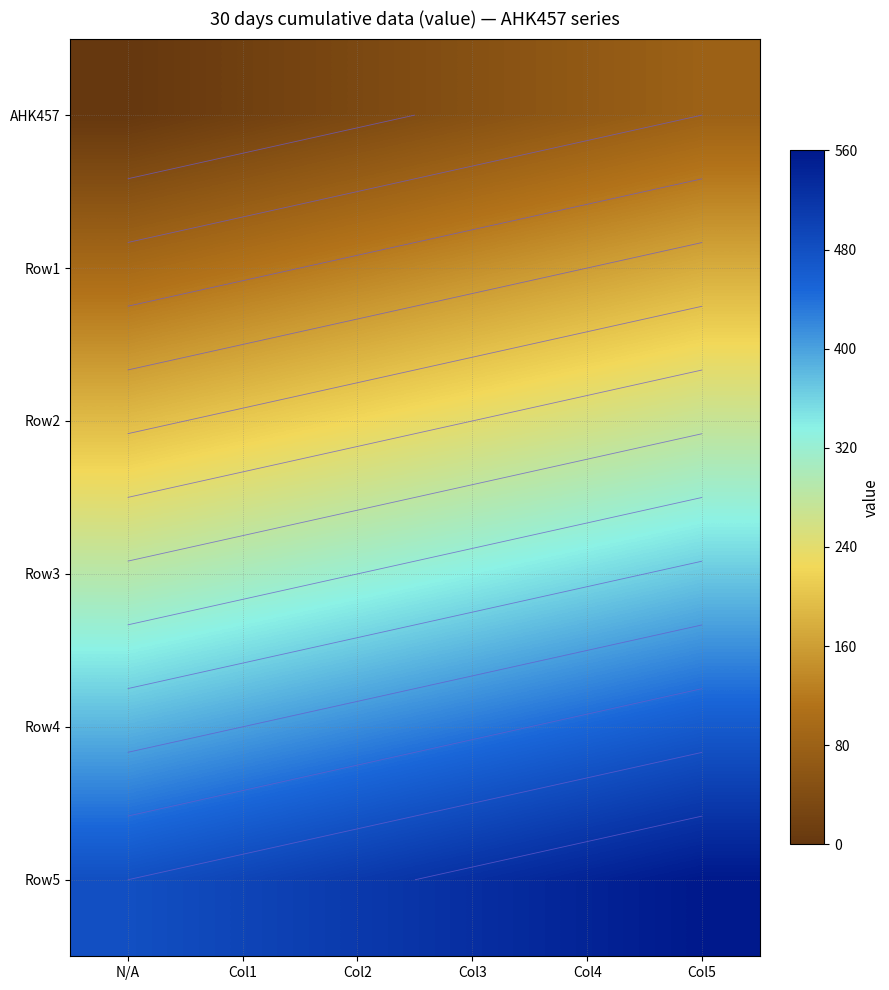

What is the minimum value for Row3?

288